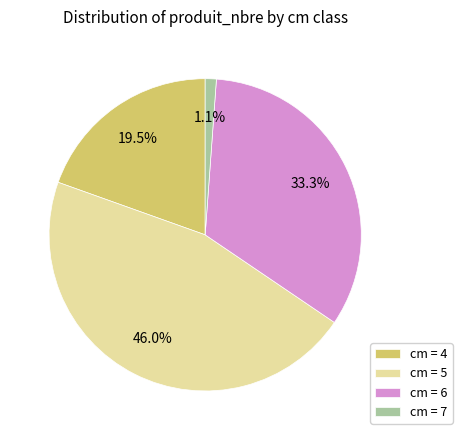

Is the sum of cm = 4 and cm = 7 greater than half?

No